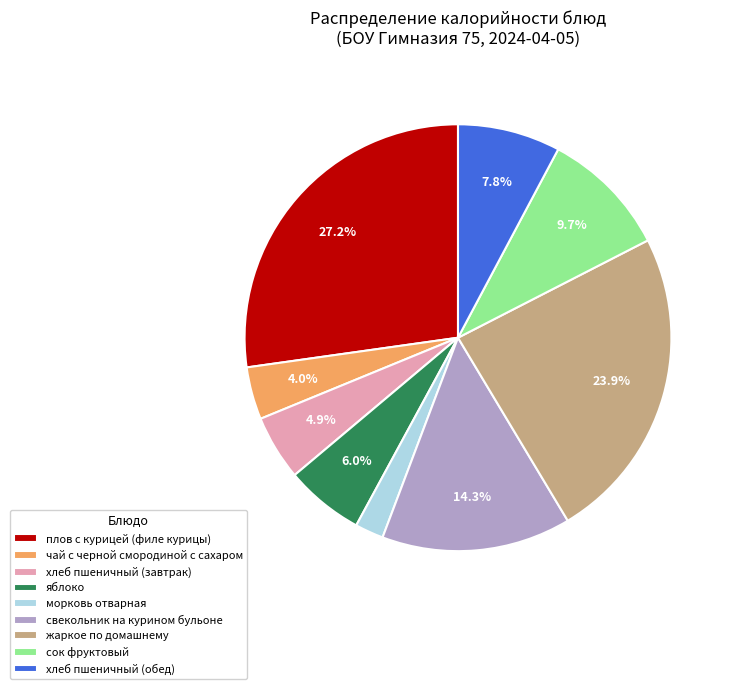

True or false: хлеб пшеничный (обед) accounts for 22% of the total.

False